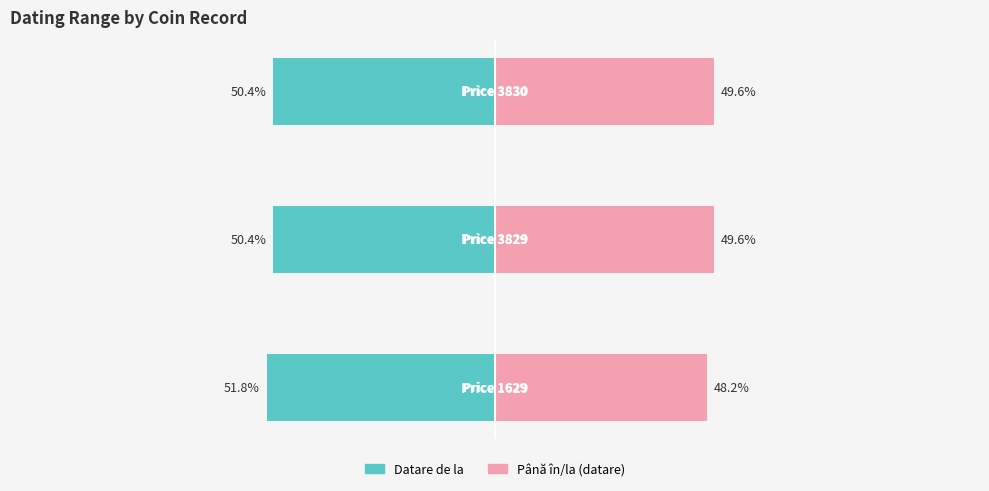

Count the Până în/la (datare) values in the range 48 to 49.

1